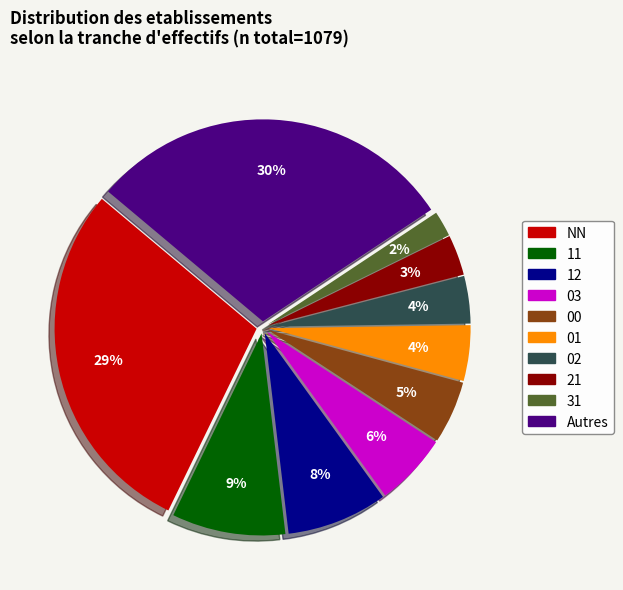

Which slice is the smallest?

31